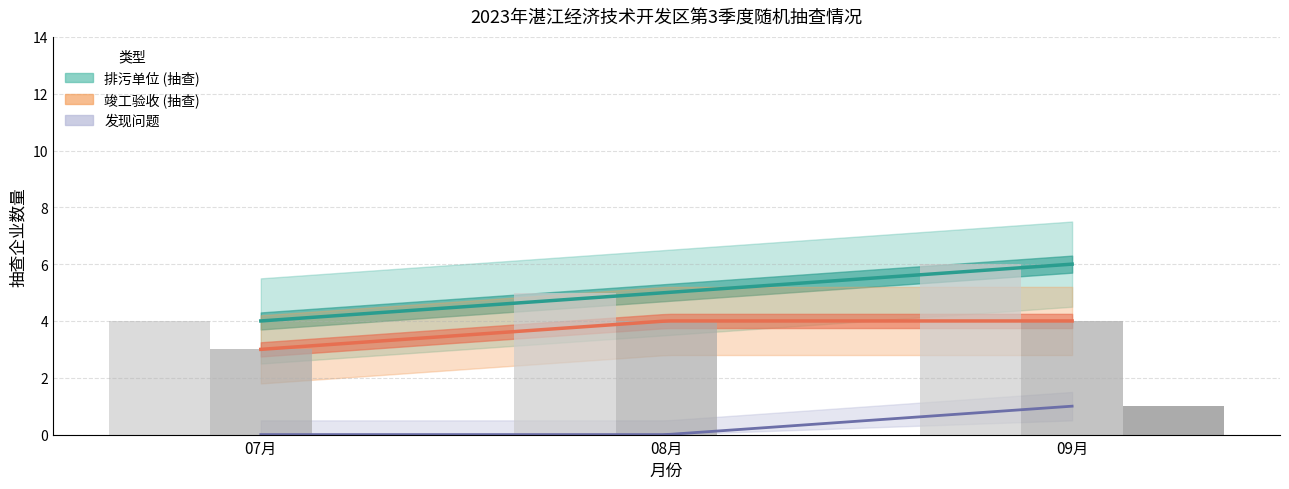

How many bars are there in total?

9